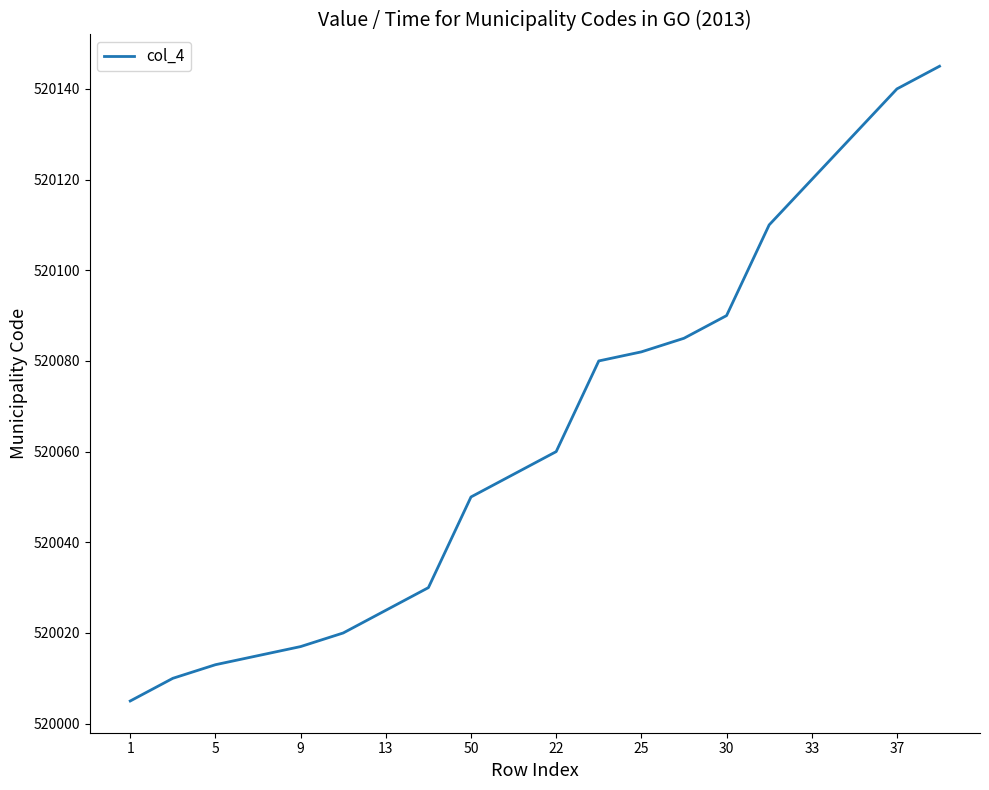

How many lines are shown in the chart?

1